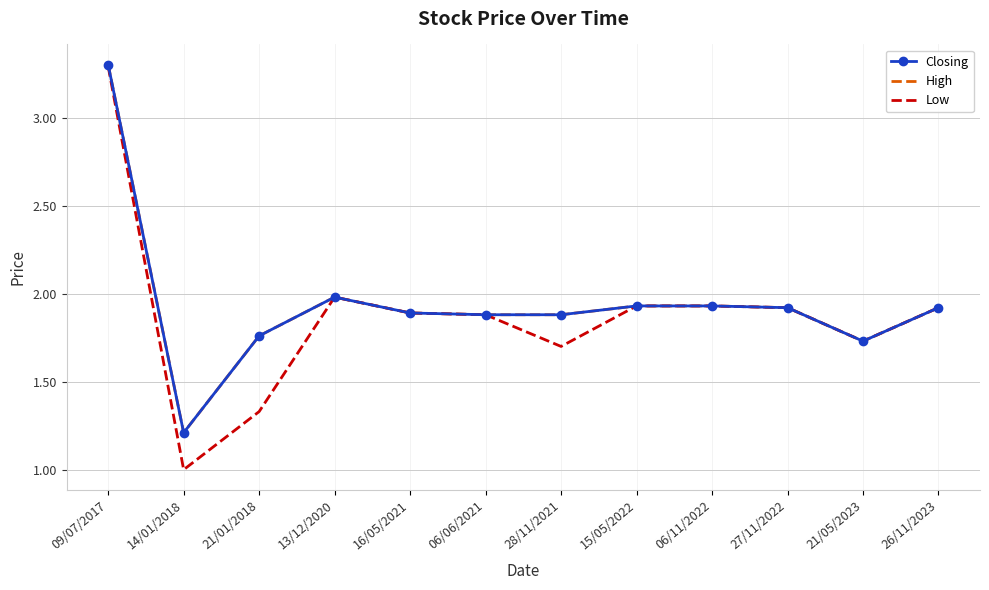

What is the label of the 8th point from the right?

16/05/2021